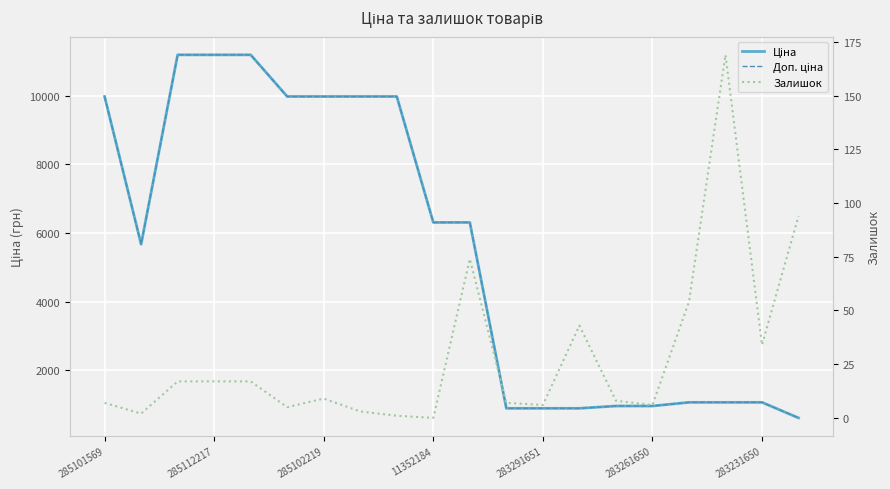

Does the chart display data point markers on the line(s)?

No